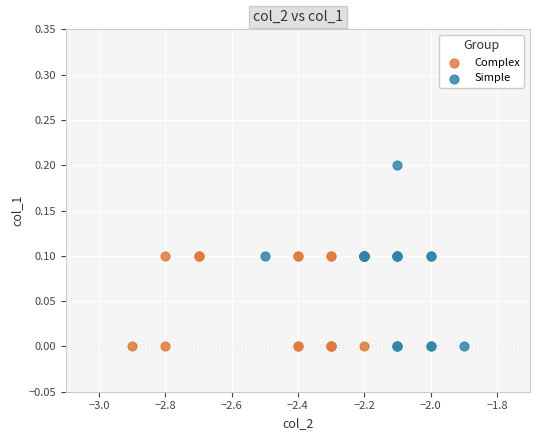

Which series has the largest Y range (max minus min)?

Simple